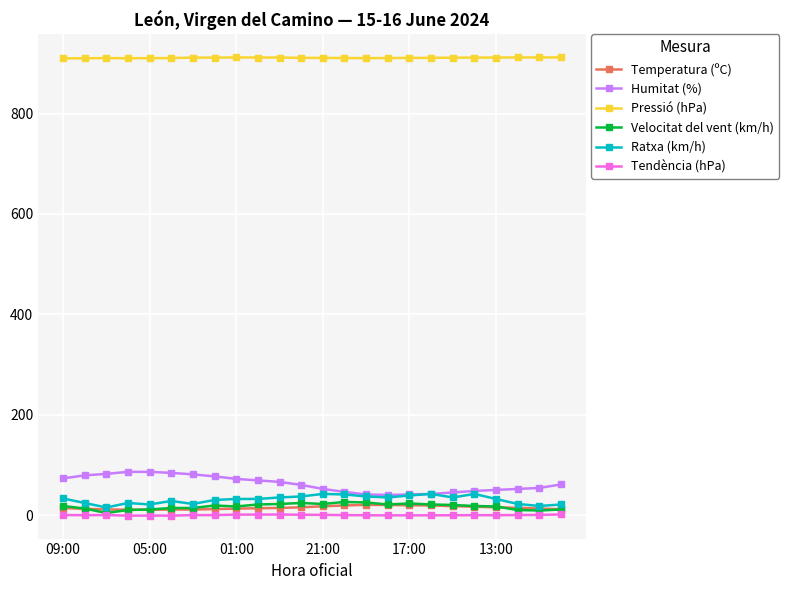

Which series has the largest total across all categories?

Pressió (hPa)